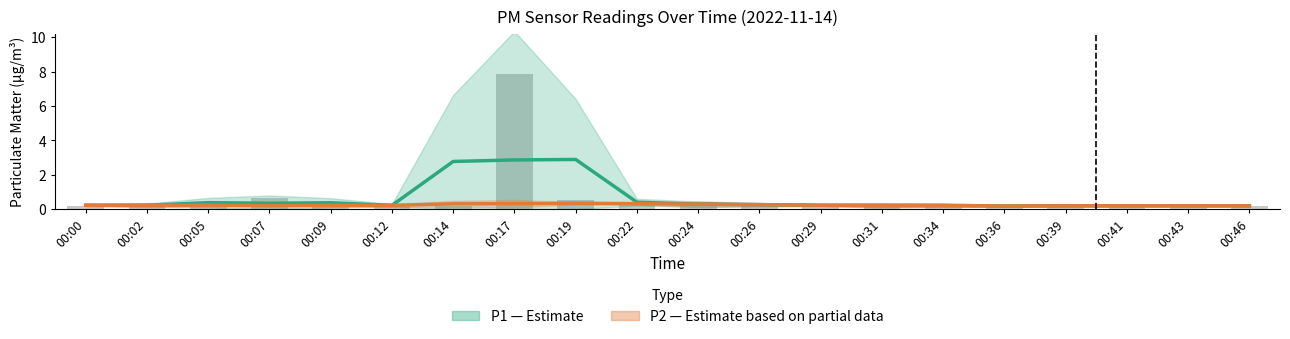

Reading left to right, transcribe all the data shown in this chart.

P1 (Estimate): 0.2	0.2	0.4	0.3	0.4	0.2	2.8	2.9	2.9	0.4	0.3	0.3	0.2	0.2	0.2	0.2	0.2	0.2	0.2	0.2
P2 (Estimate based on partial data): 0.2	0.2	0.2	0.2	0.2	0.2	0.3	0.3	0.3	0.3	0.3	0.3	0.2	0.2	0.2	0.2	0.2	0.2	0.2	0.2